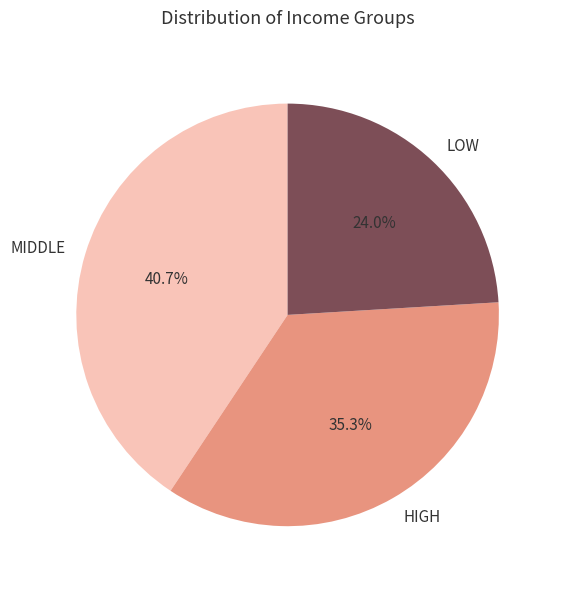

Do HIGH and LOW together represent more than half of the pie?

Yes